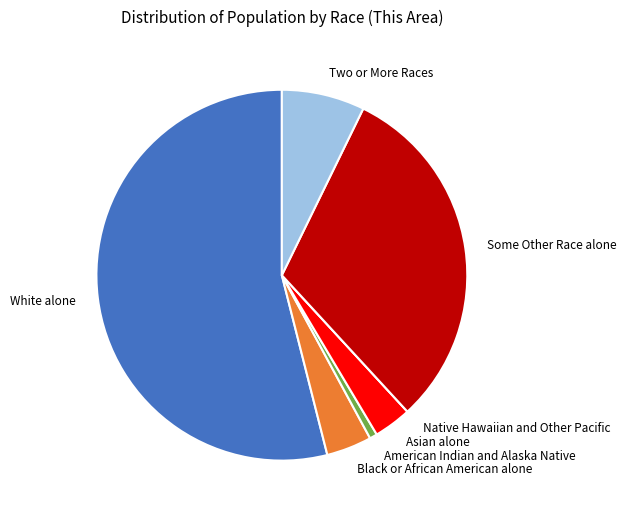

Does White alone represent more than half of the total?

Yes